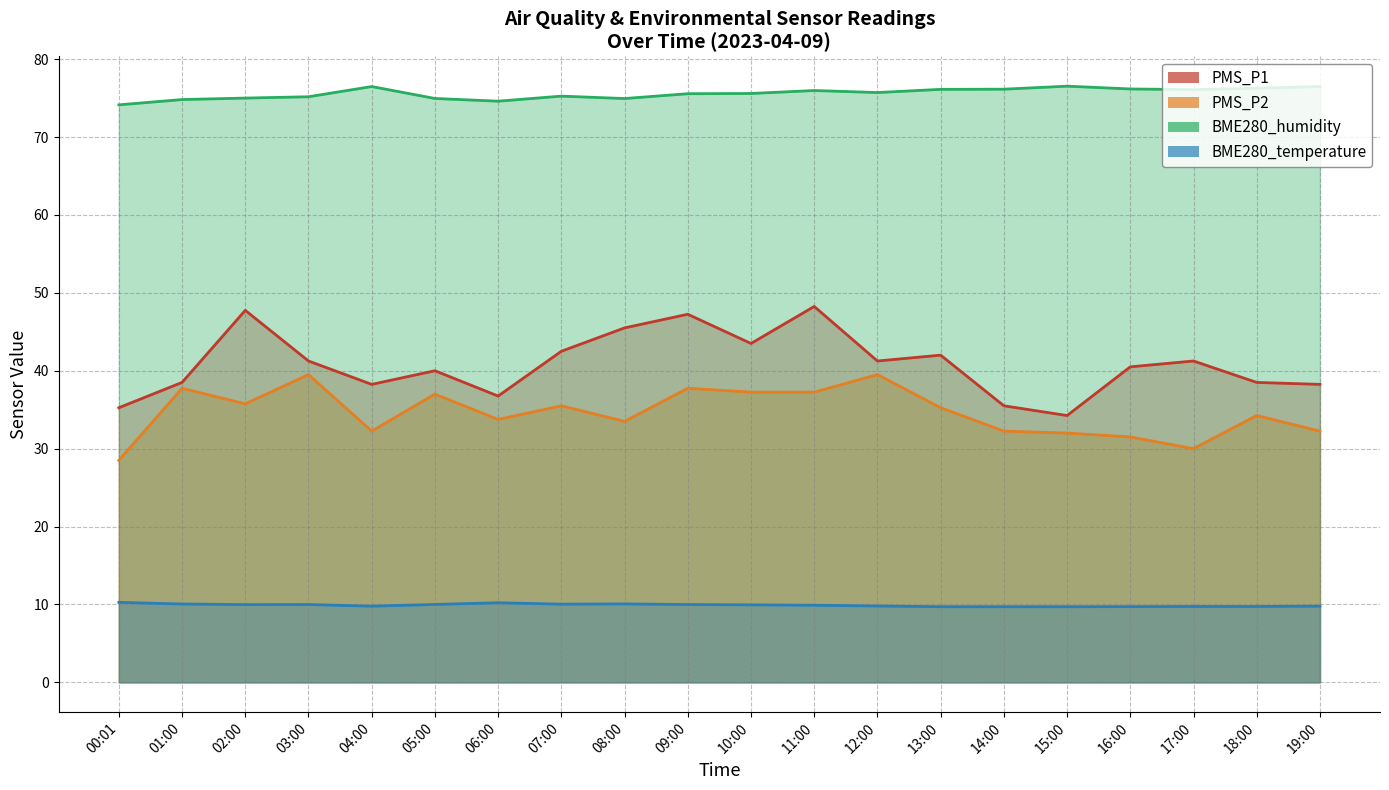

Does the chart display data point markers on the line(s)?

No